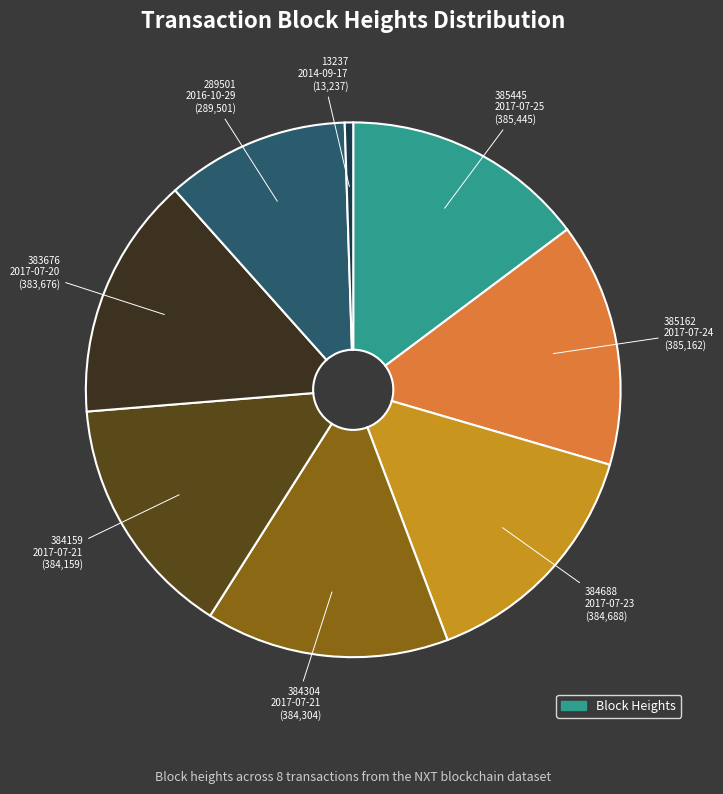

Does any single category account for the majority?

No